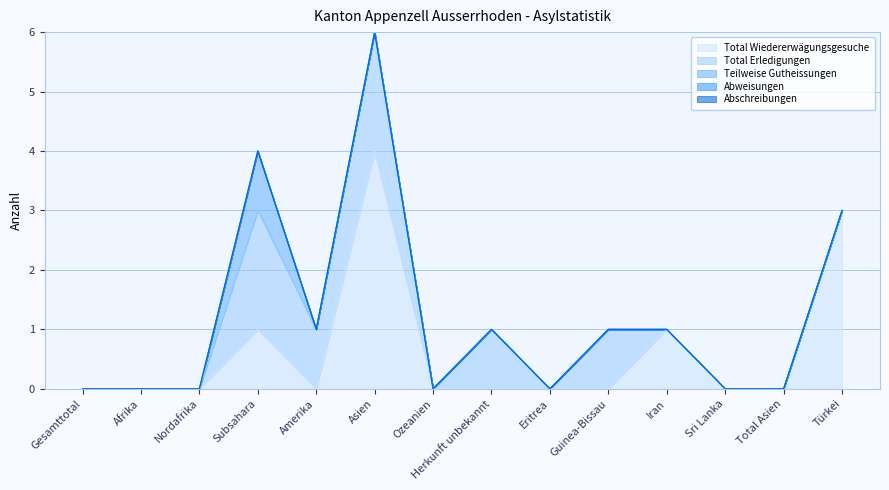

Reading right to left, list all the values displayed in this chart.

Total Wiedererwägungsgesuche: Türkei=3	Total Asien=0	Sri Lanka=0	Iran=1	Guinea-Bissau=0	Eritrea=0	Herkunft unbekannt=0	Ozeanien=0	Asien=4	Amerika=0	Subsahara=1	Nordafrika=0	Afrika=0	Gesamttotal=0
Total Erledigungen: Türkei=0	Total Asien=0	Sri Lanka=0	Iran=0	Guinea-Bissau=1	Eritrea=0	Herkunft unbekannt=1	Ozeanien=0	Asien=2	Amerika=1	Subsahara=2	Nordafrika=0	Afrika=0	Gesamttotal=0
Teilweise Gutheissungen: Türkei=0	Total Asien=0	Sri Lanka=0	Iran=0	Guinea-Bissau=0	Eritrea=0	Herkunft unbekannt=0	Ozeanien=0	Asien=0	Amerika=0	Subsahara=1	Nordafrika=0	Afrika=0	Gesamttotal=0
Abweisungen: Türkei=0	Total Asien=0	Sri Lanka=0	Iran=0	Guinea-Bissau=0	Eritrea=0	Herkunft unbekannt=0	Ozeanien=0	Asien=0	Amerika=0	Subsahara=0	Nordafrika=0	Afrika=0	Gesamttotal=0
Abschreibungen: Türkei=0	Total Asien=0	Sri Lanka=0	Iran=0	Guinea-Bissau=0	Eritrea=0	Herkunft unbekannt=0	Ozeanien=0	Asien=0	Amerika=0	Subsahara=0	Nordafrika=0	Afrika=0	Gesamttotal=0